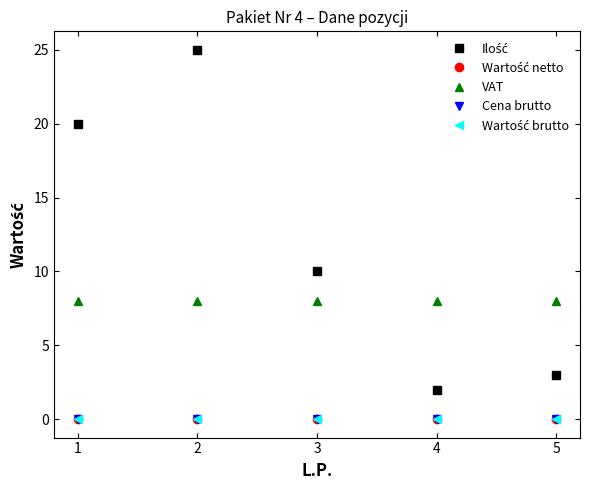

The Wartość brutto series shows 0 at 5. True or false?

True